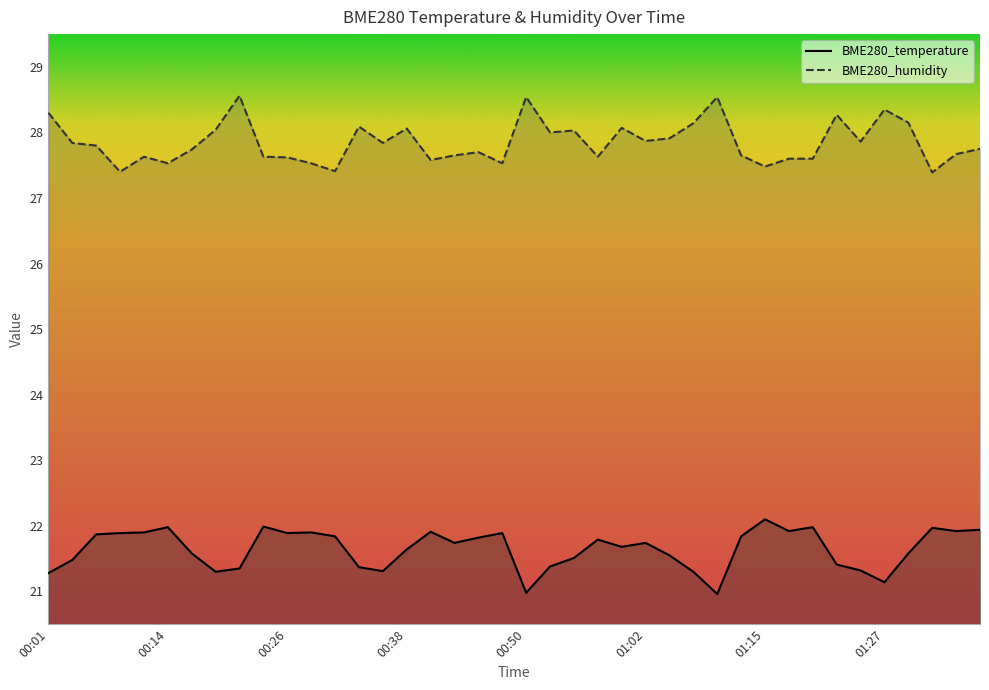

At which label is BME280_temperature closest to 21?

00:50